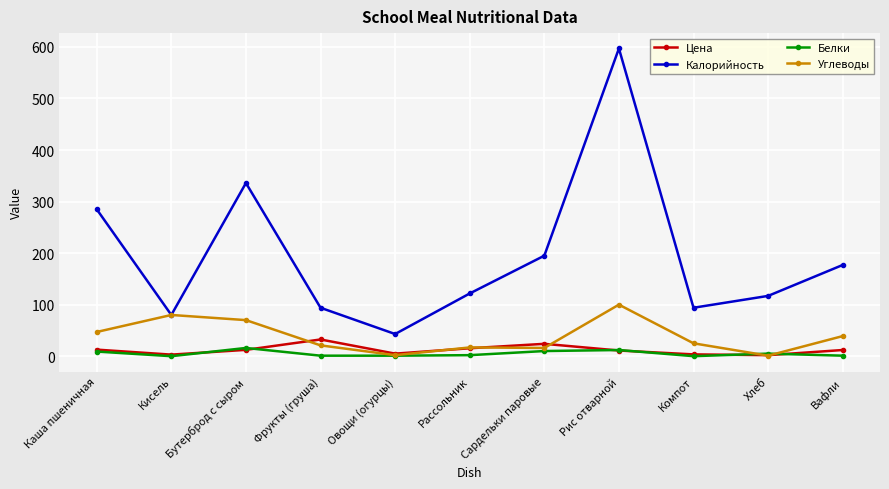

True or false: Белки and Калорийность intersect in this chart.

False